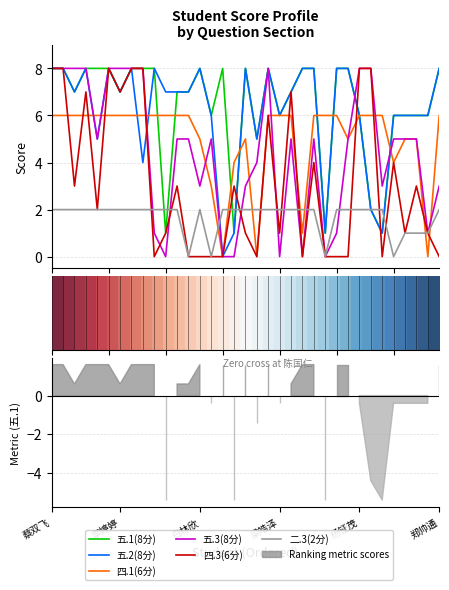

Which has a higher value, 李婷婷 or 姜钧瀚?

李婷婷